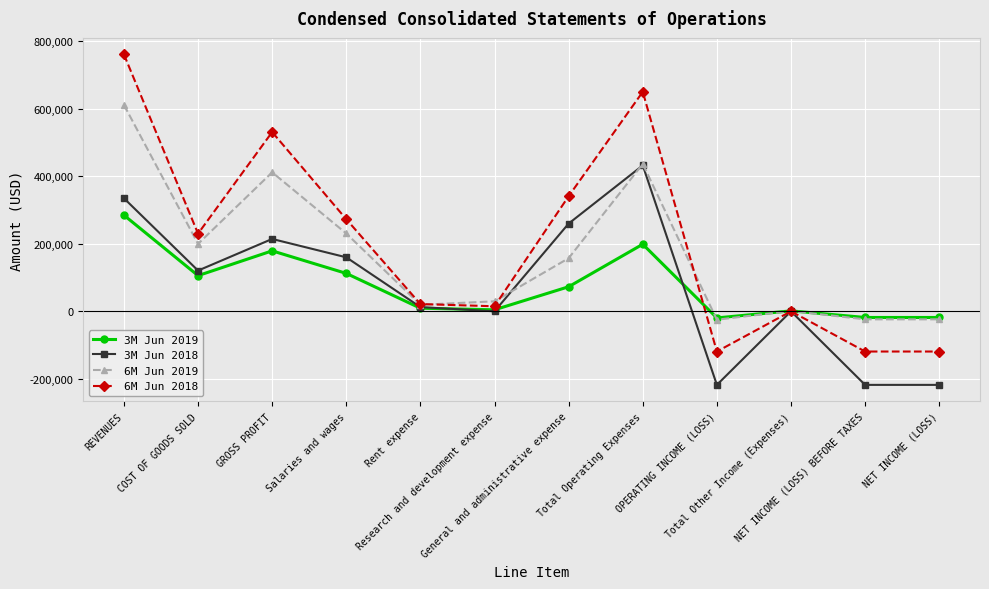

What are all the series names shown in the legend?

3M Jun 2019, 3M Jun 2018, 6M Jun 2019, 6M Jun 2018